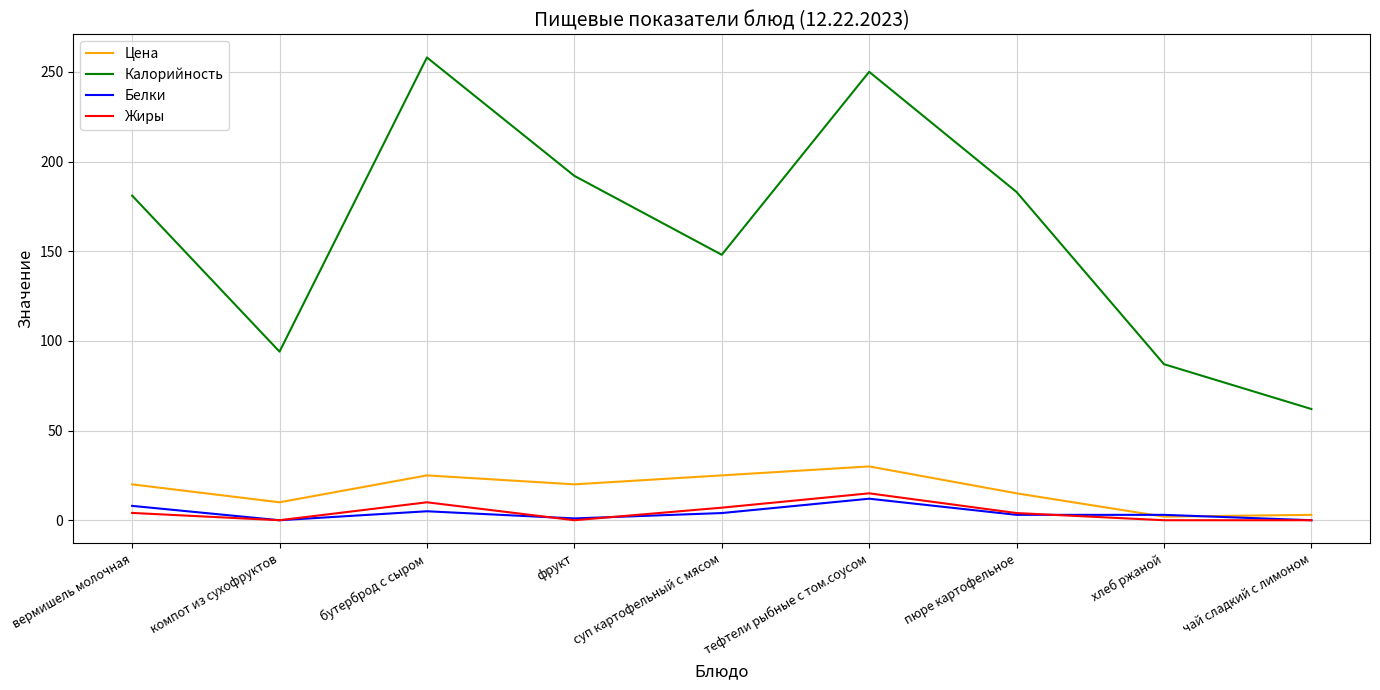

Does the chart display data point markers on the line(s)?

No